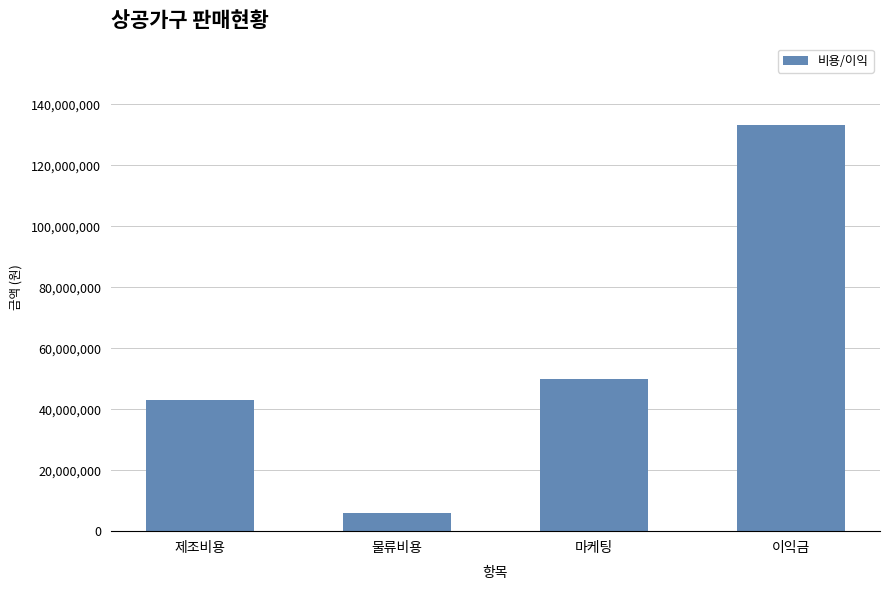

What is the label of the 3rd bar from the left?

마케팅